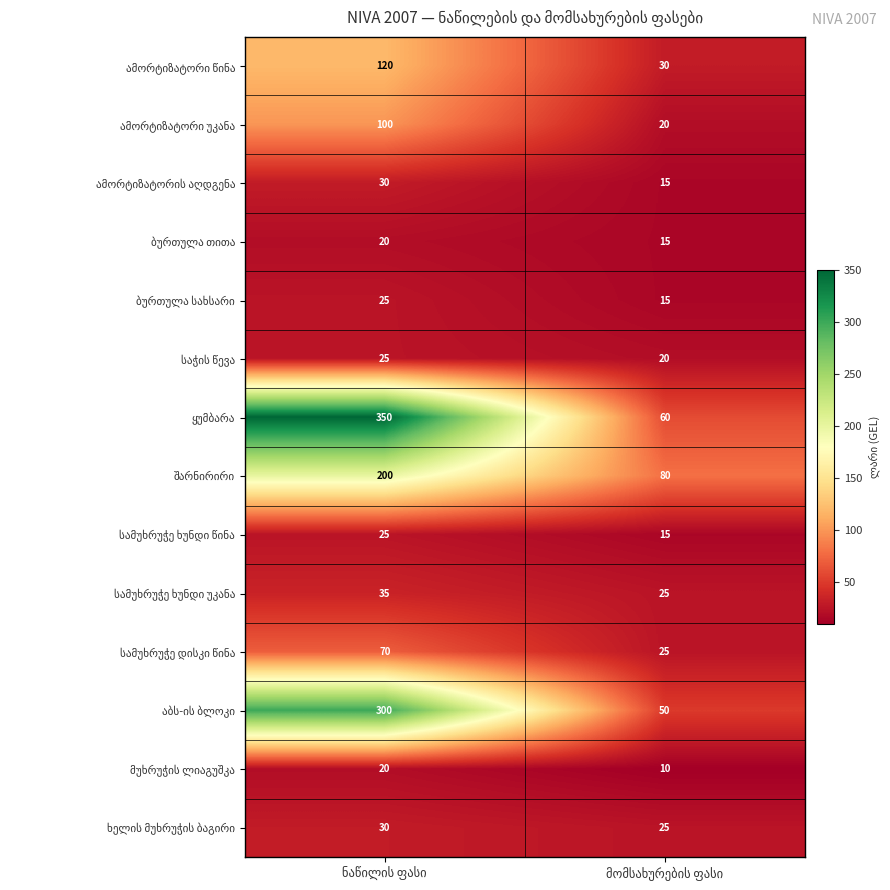

What is the maximum value shown in the chart?

350